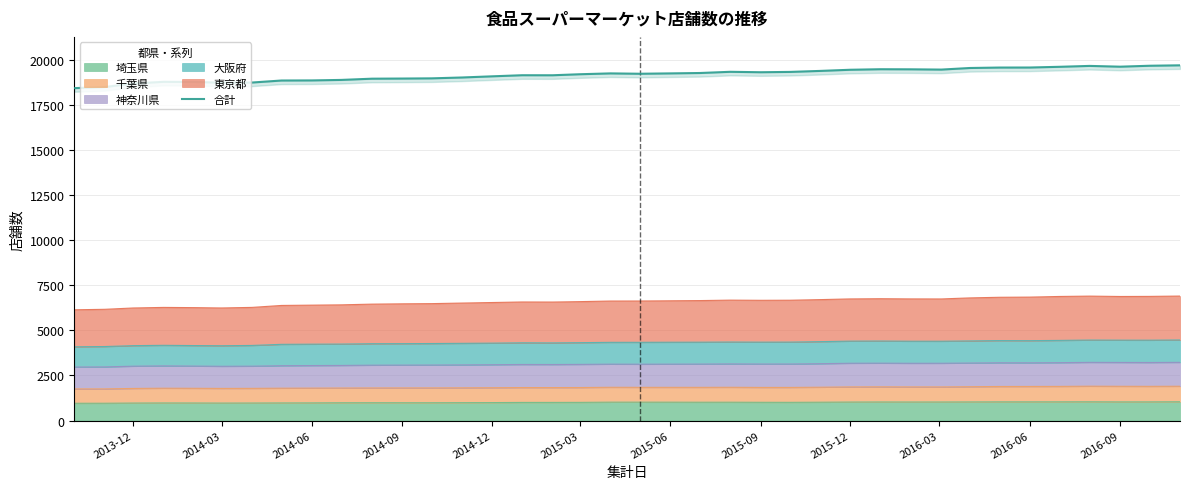

The value of 埼玉県 at 2016-09 is 1037. True or false?

True